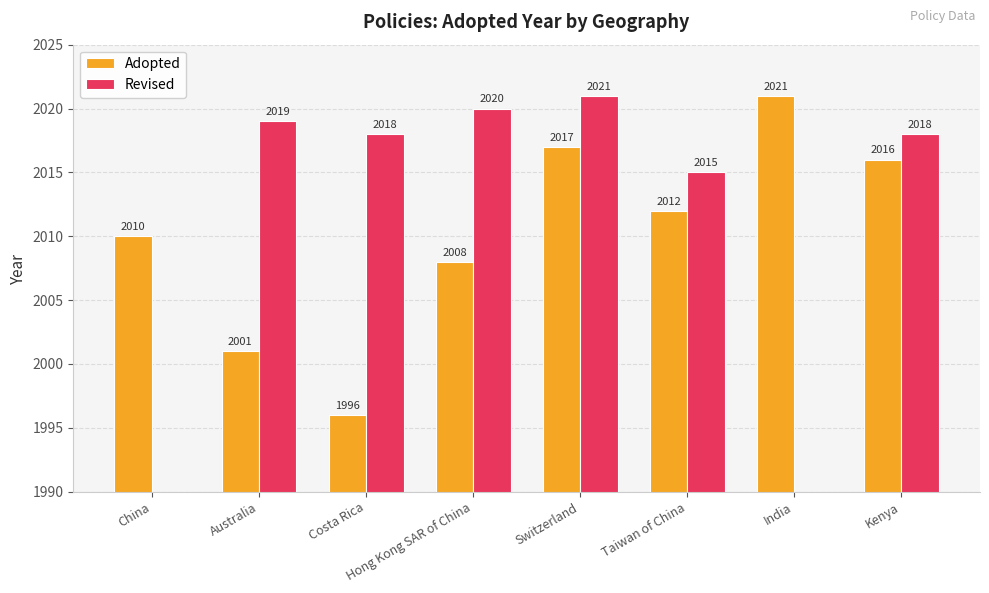

True or false: Adopted has a value of 1042 at China.

False